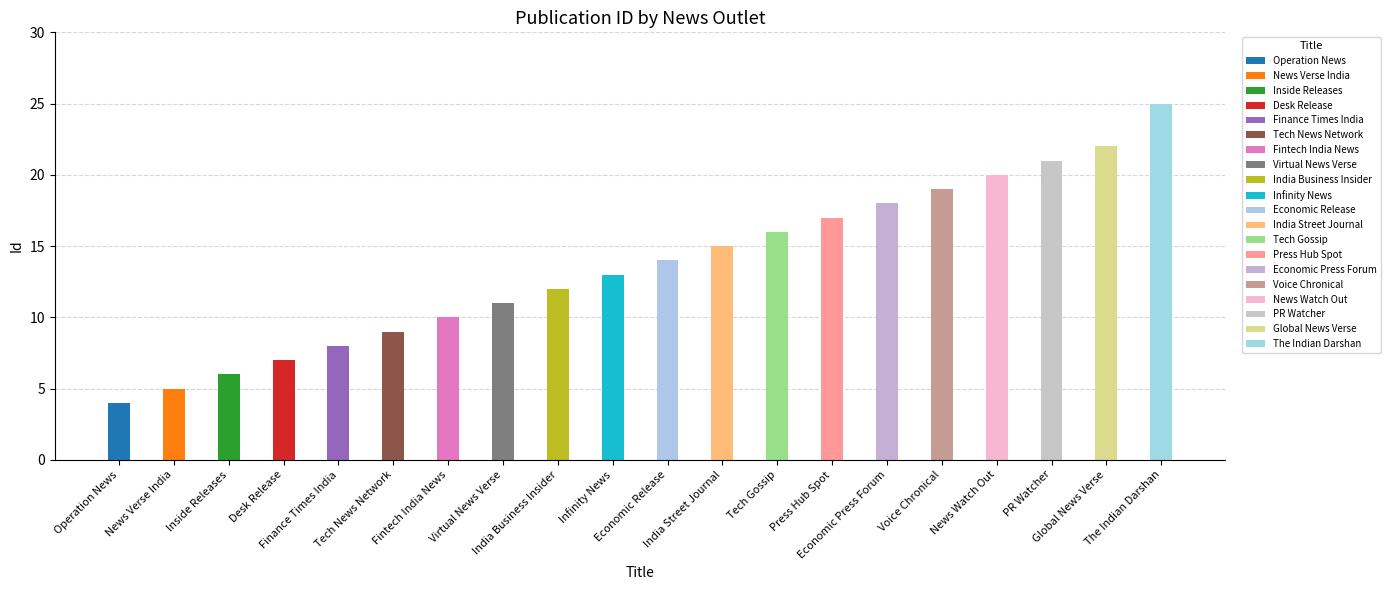

What is the change in value from Virtual News Verse to Tech Gossip?

+5